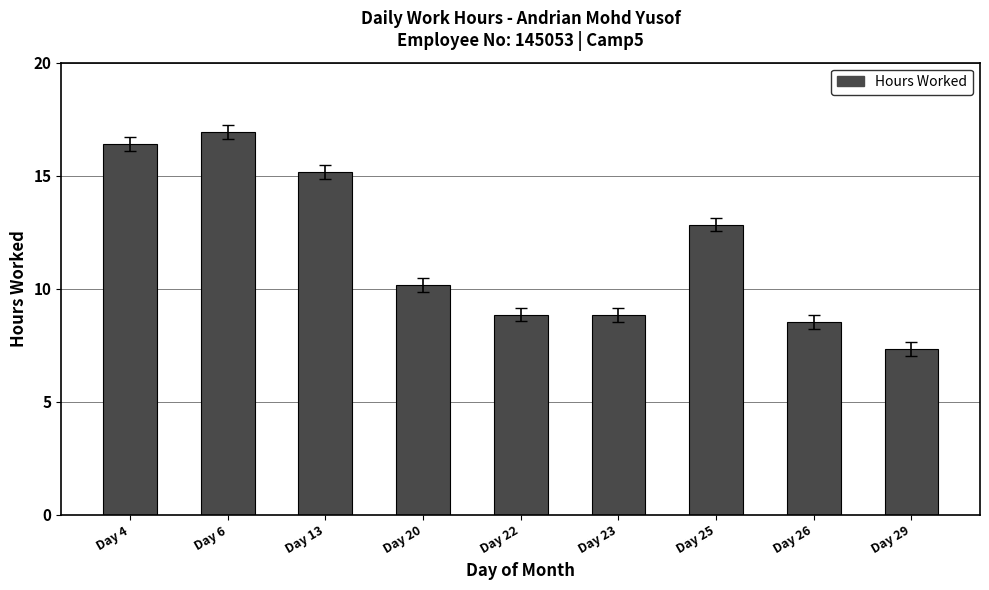

What is the maximum value shown in the chart?

16.9